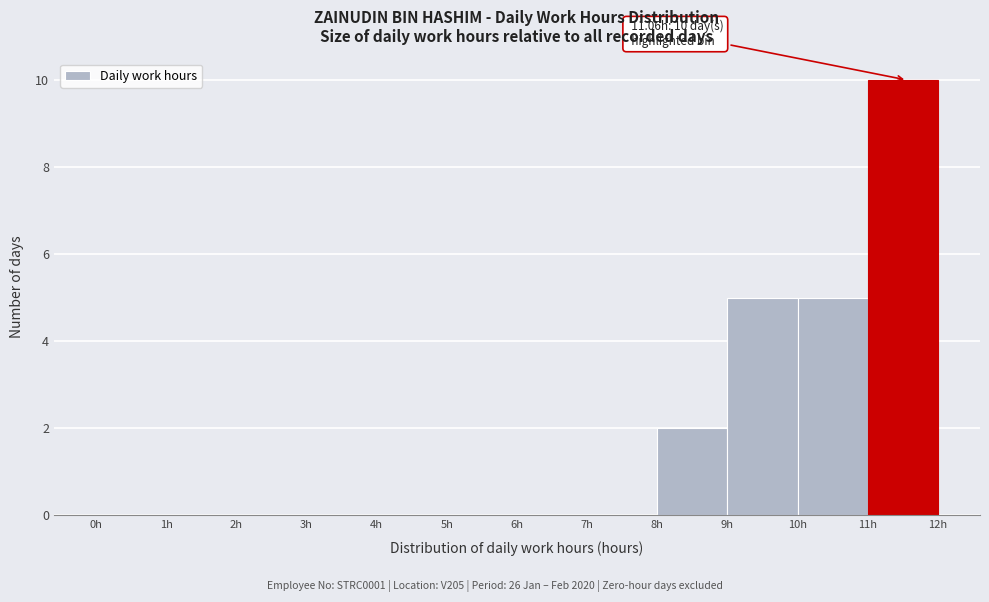

Over which range of the x-axis is the bar tallest?

11 to 12